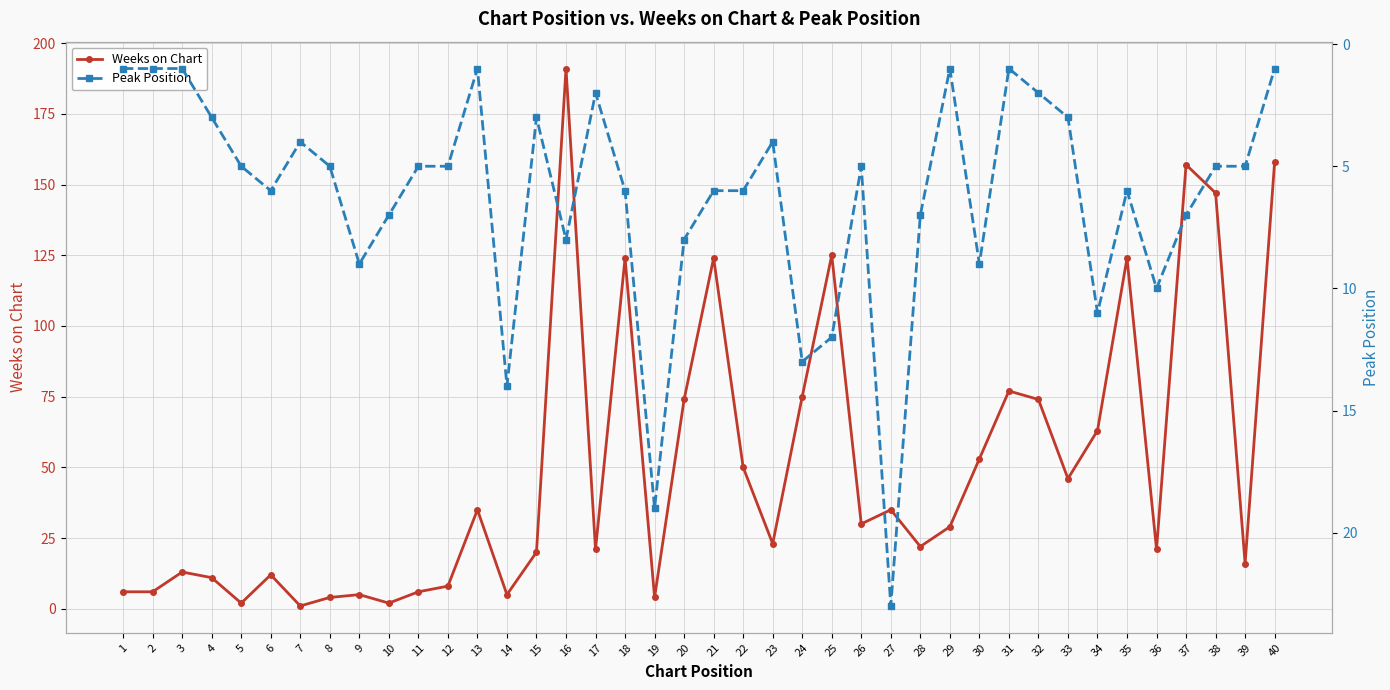

List the series in order of their overall mean, lowest first.

Peak Position, Weeks on Chart